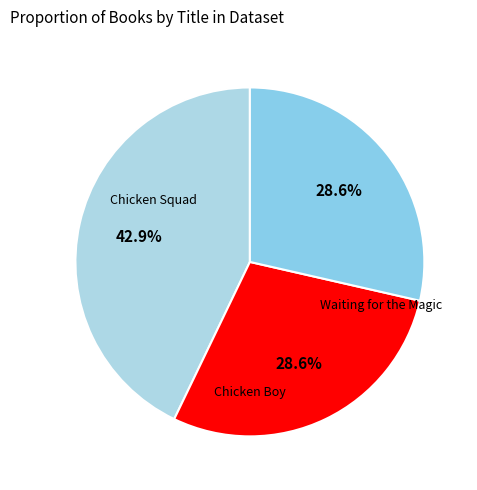

Which category has the biggest portion of the pie?

Chicken Squad